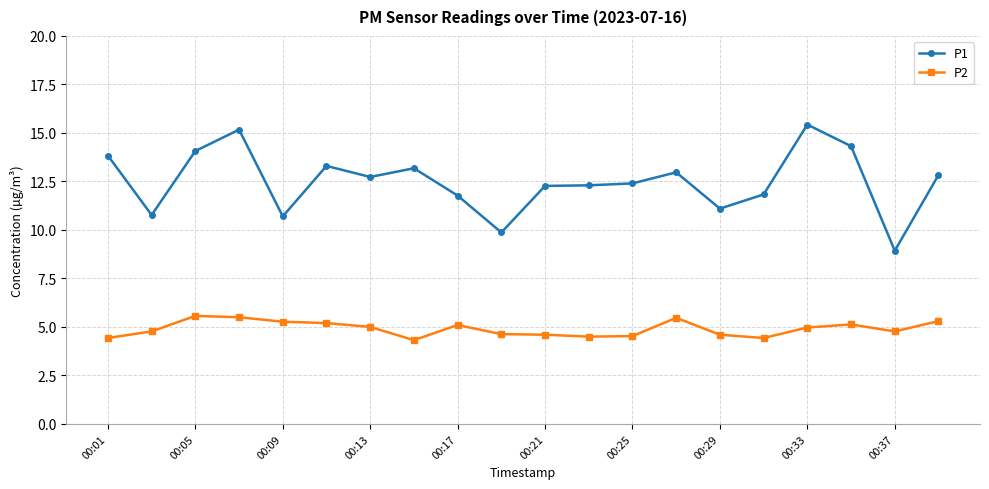

What is the value of the P1 point at the 5th from the left?

10.7